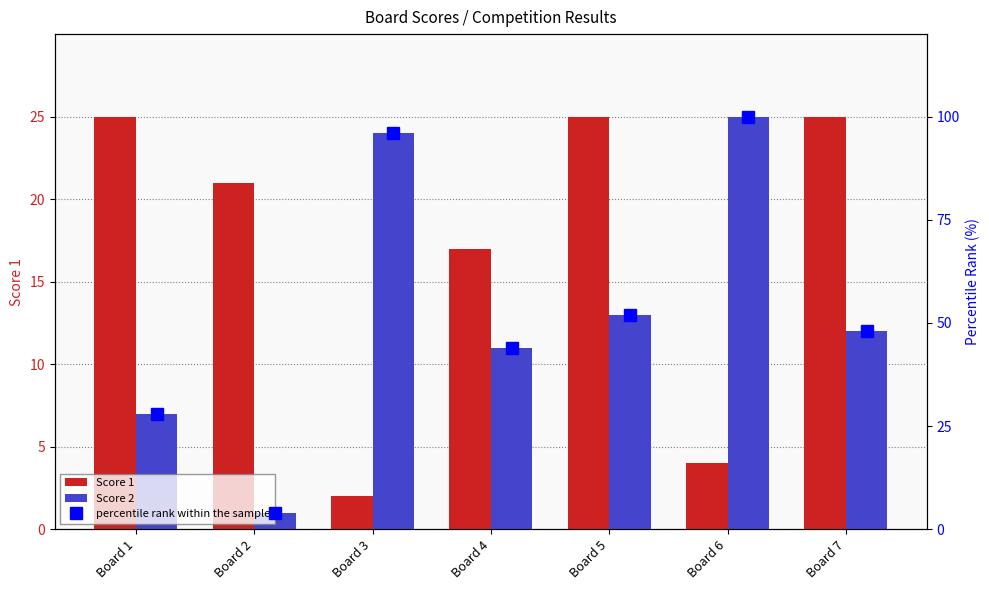

Rank the series at Board 7 from highest to lowest value.

percentile rank within the sample, Score 1, Score 2